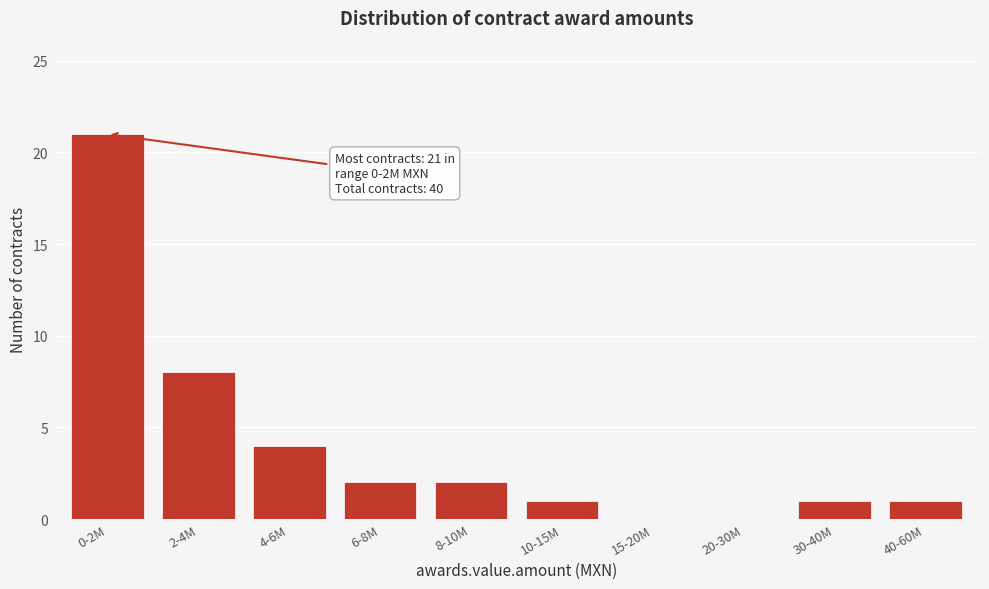

Reading right to left, list all the values displayed in this chart.

40-60M=1	30-40M=1	20-30M=0	15-20M=0	10-15M=1	8-10M=2	6-8M=2	4-6M=4	2-4M=8	0-2M=21